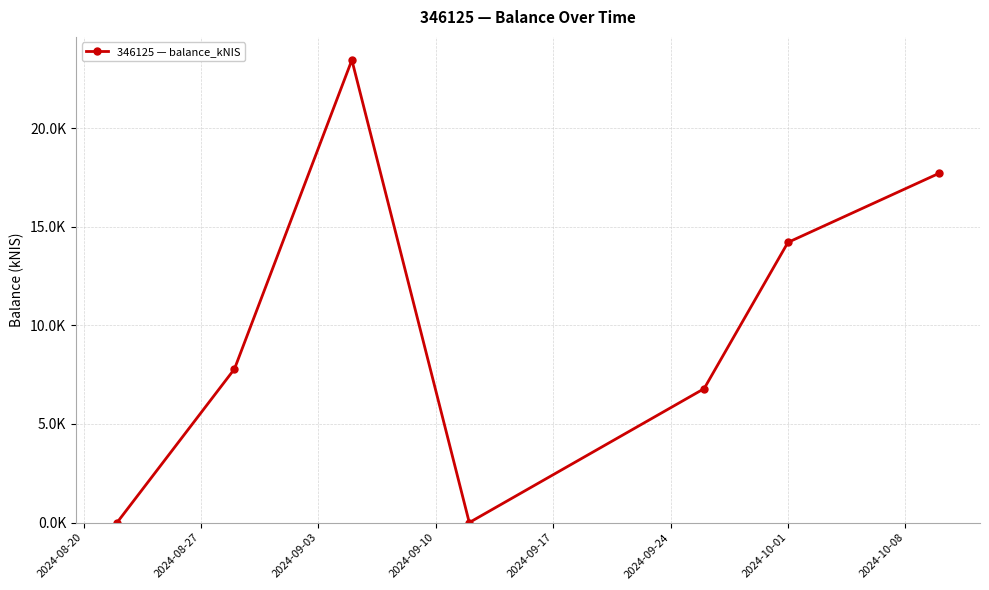

What is the value of the 6th point from the left?

14.2